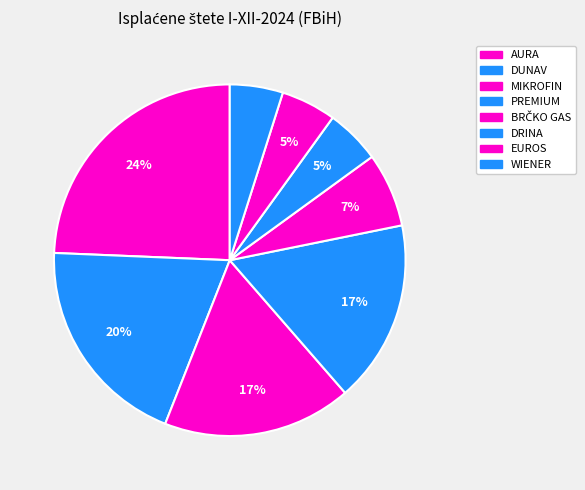

The EUROS slice represents 14% of the pie. True or false?

False